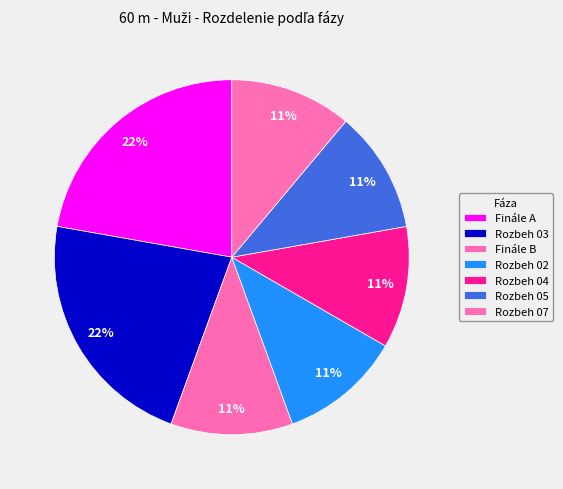

Rank the categories by value from lowest to highest.

Finále B, Rozbeh 02, Rozbeh 04, Rozbeh 05, Rozbeh 07, Finále A, Rozbeh 03